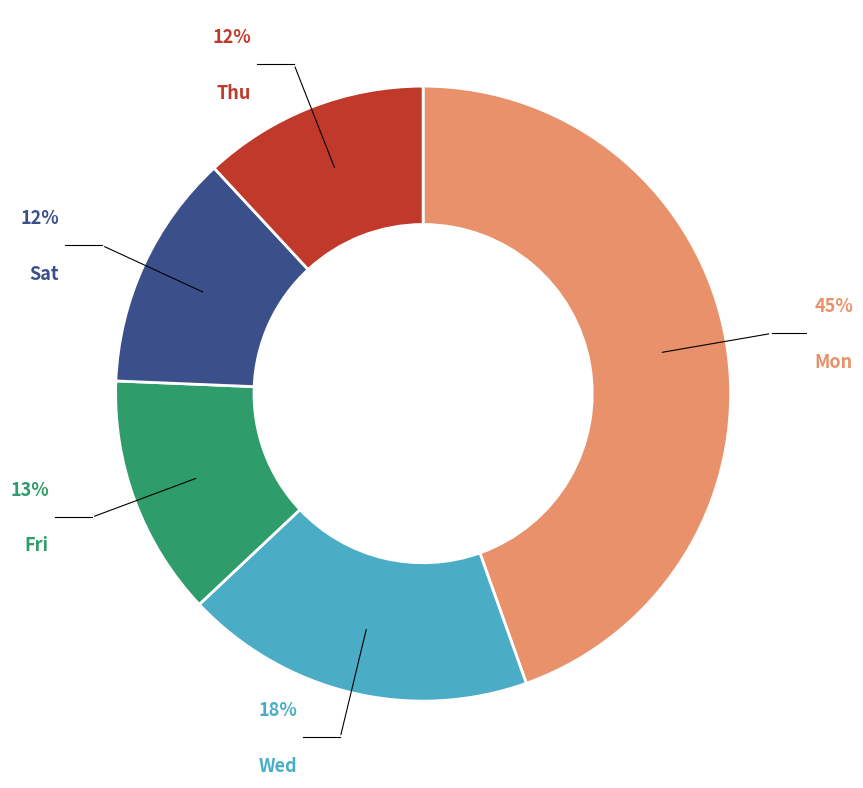

To the nearest percent, what portion does Sat represent?

12%